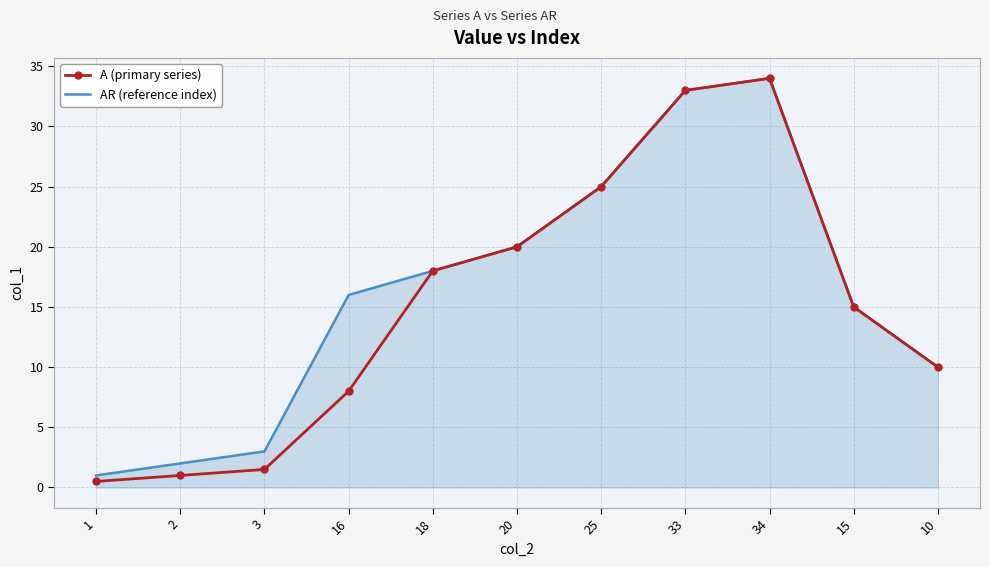

At which category is the sum across all series the highest?

34